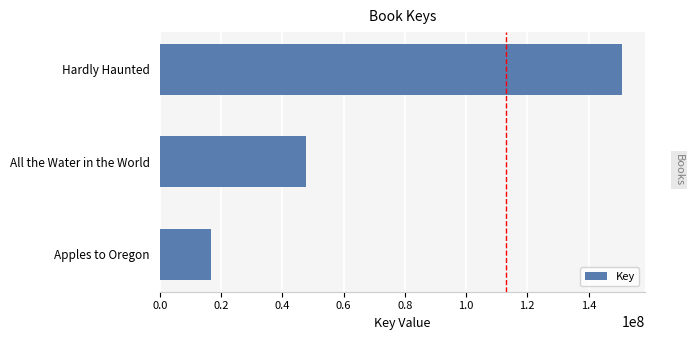

Between Apples to Oregon and Hardly Haunted, which is larger?

Hardly Haunted